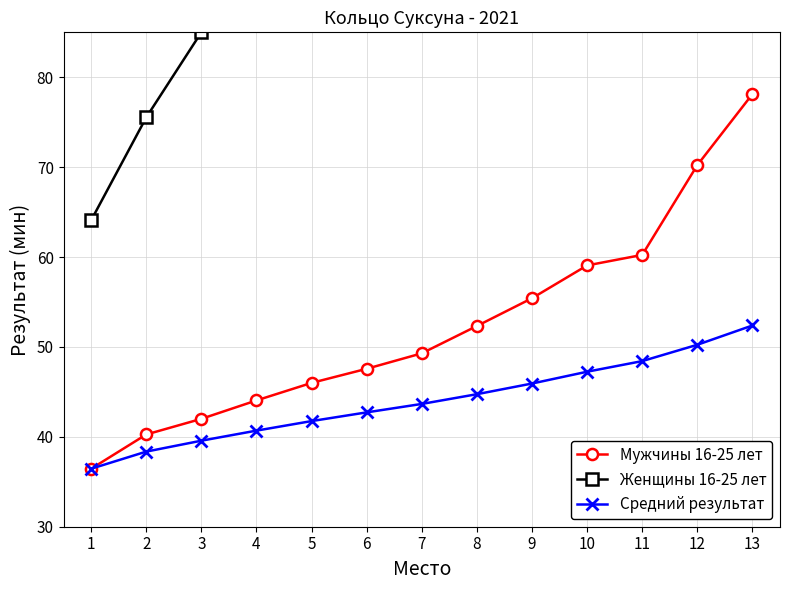

What is the maximum value for Женщины 16-25 лет?

95.0